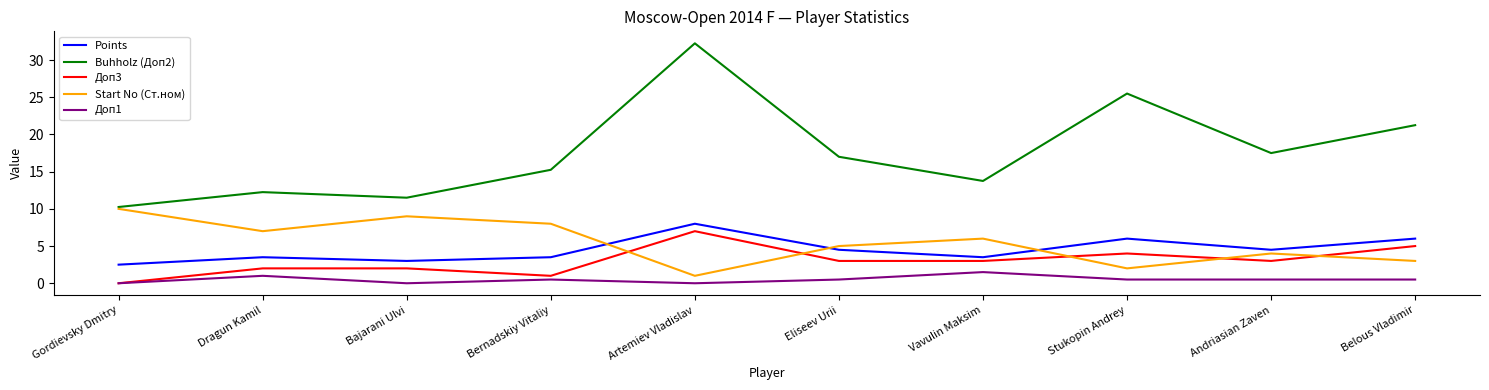

What is the total value across all series at Stukopin Andrey?

38.0